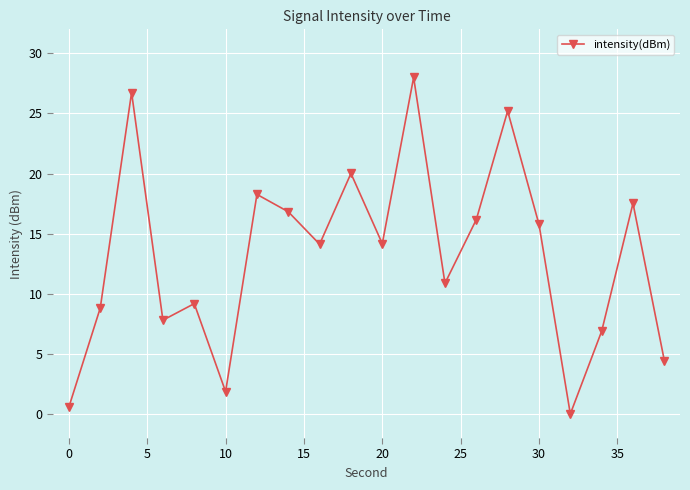

True or false: there are more than 2 points higher than both neighbors.

True